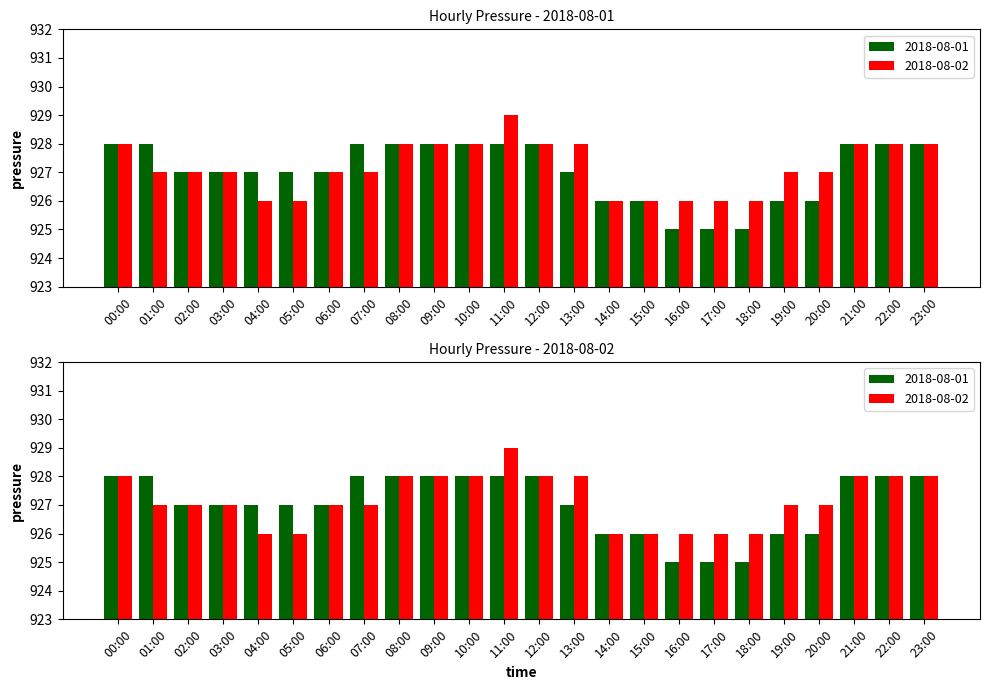

How many 2018-08-01 values are between 926 and 928?

21